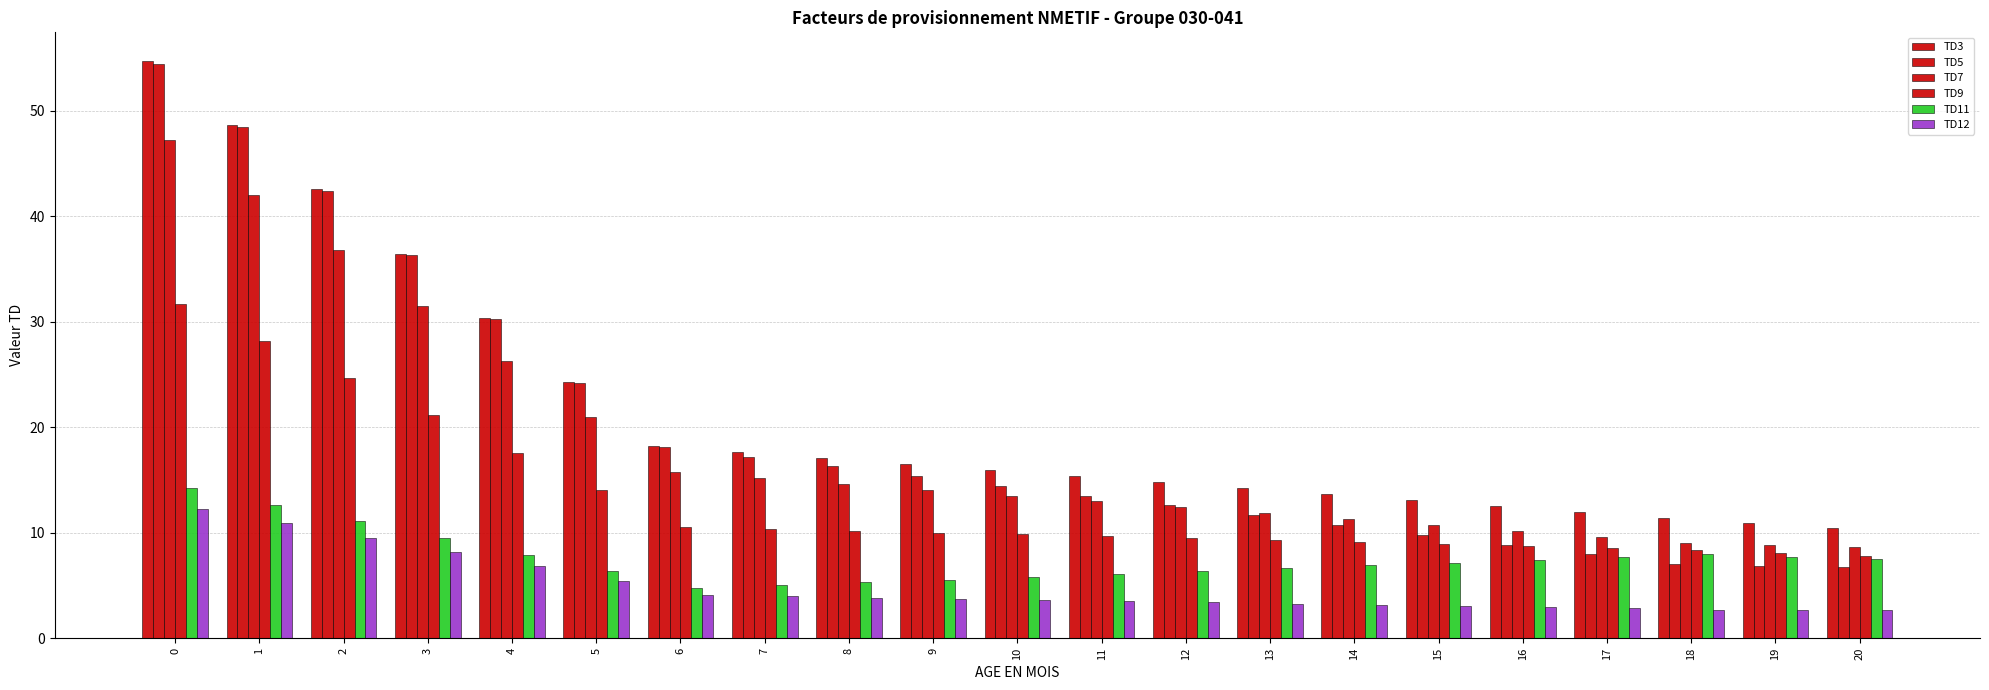

Which series has the widest spread of values?

TD5